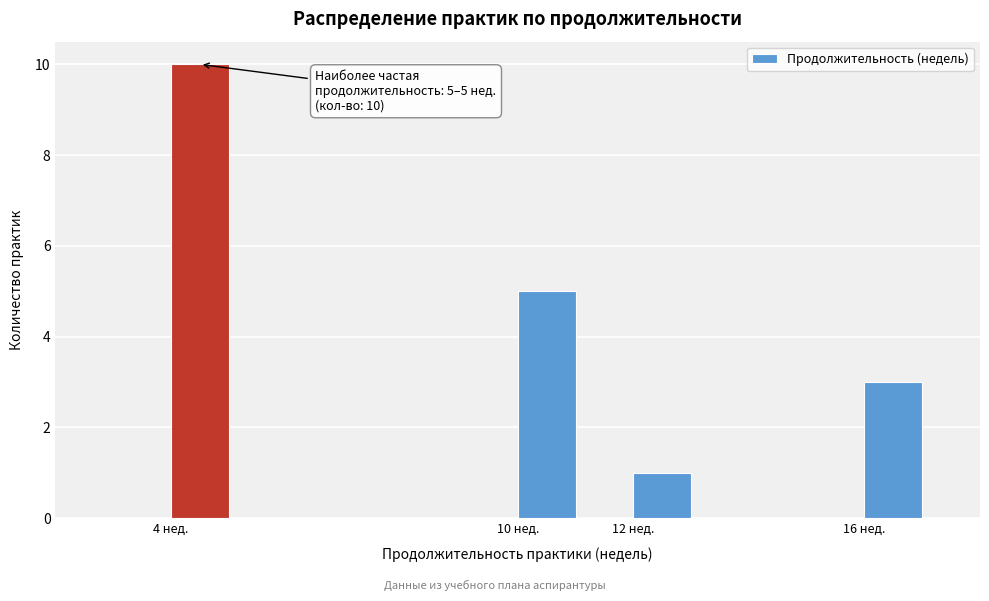

Over which range of the x-axis is the bar tallest?

4 to 5